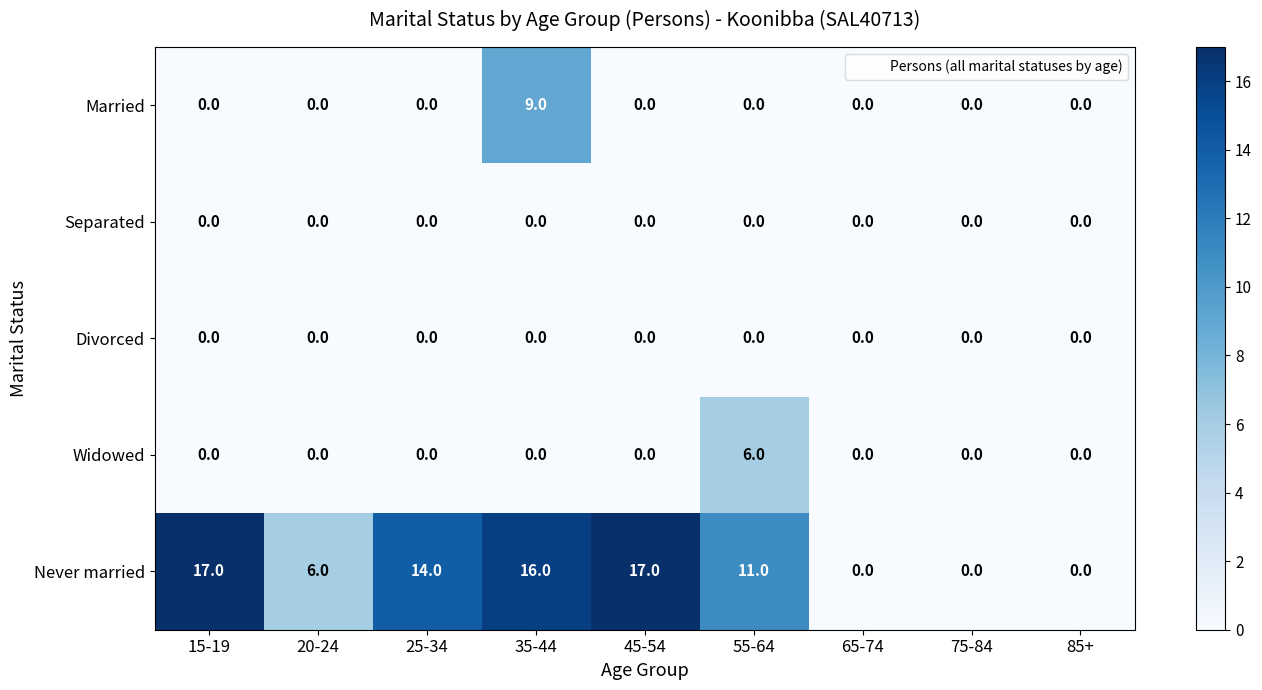

At which category is the sum across all series the highest?

35-44